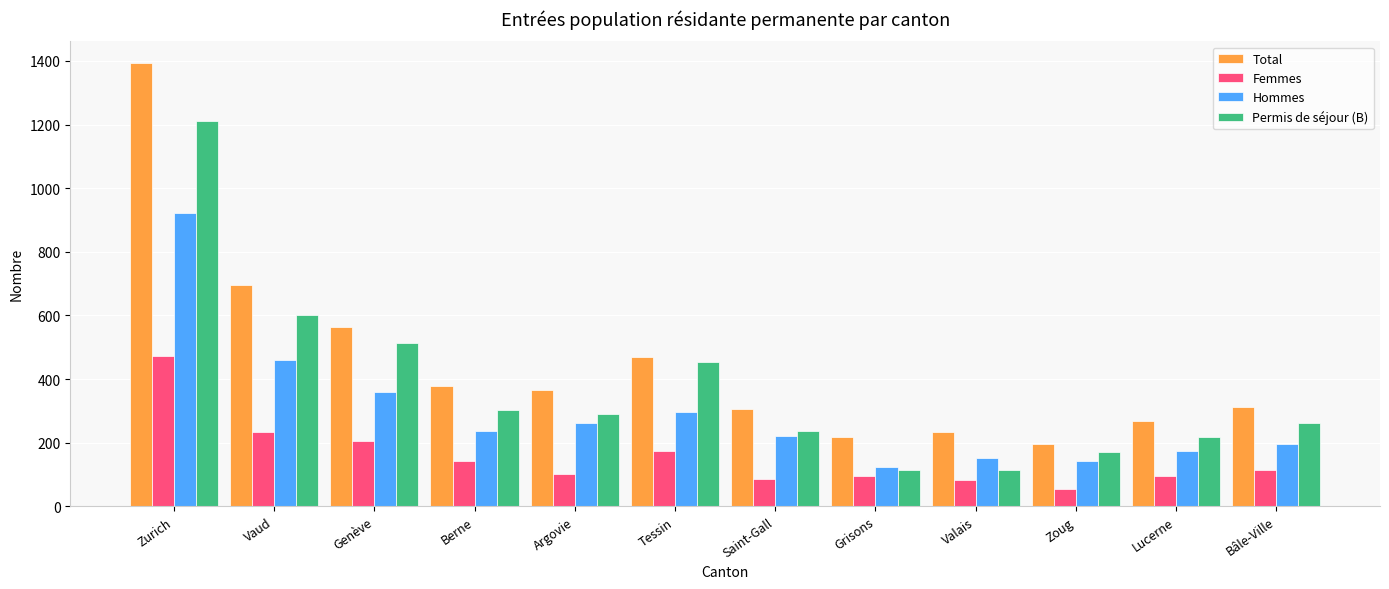

How many values in the Total series are below 365?

6